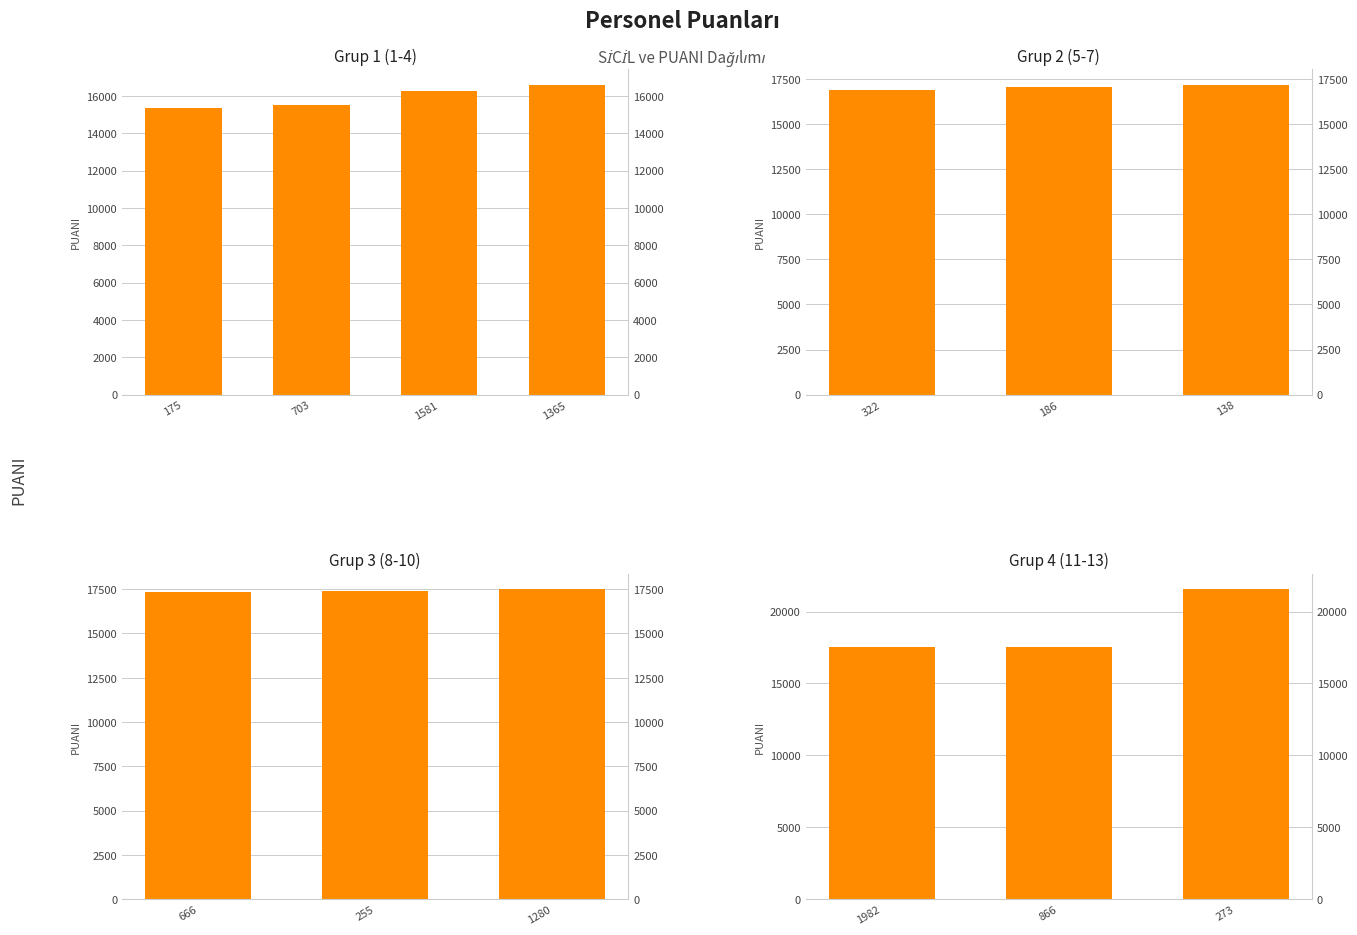

Is it true that the value at 273 is 36622?

False